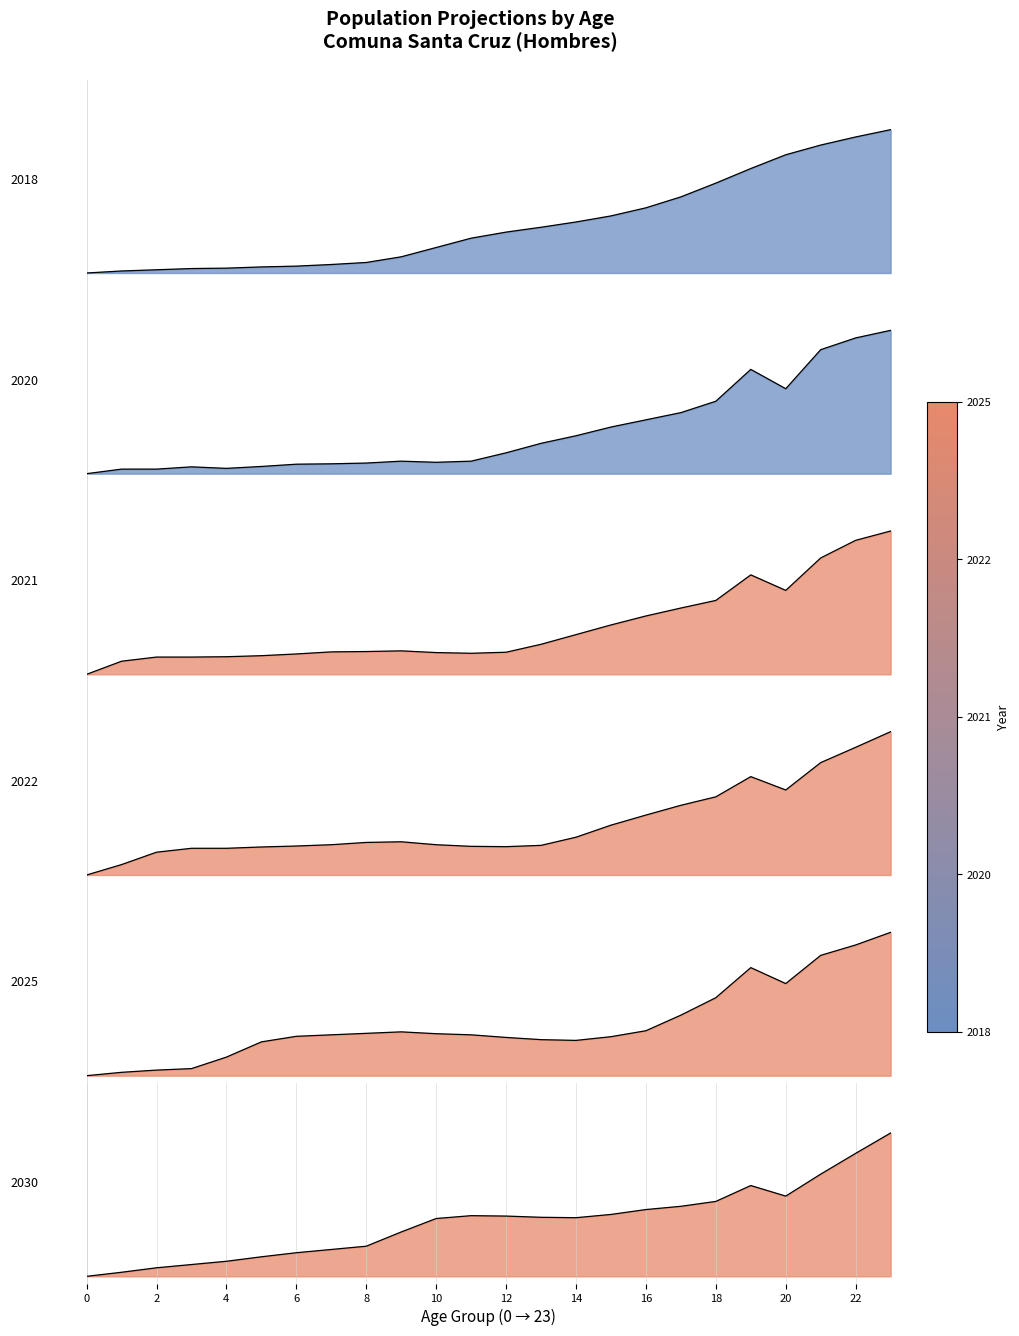

How many intersections are there between 2030 and 2018?

1